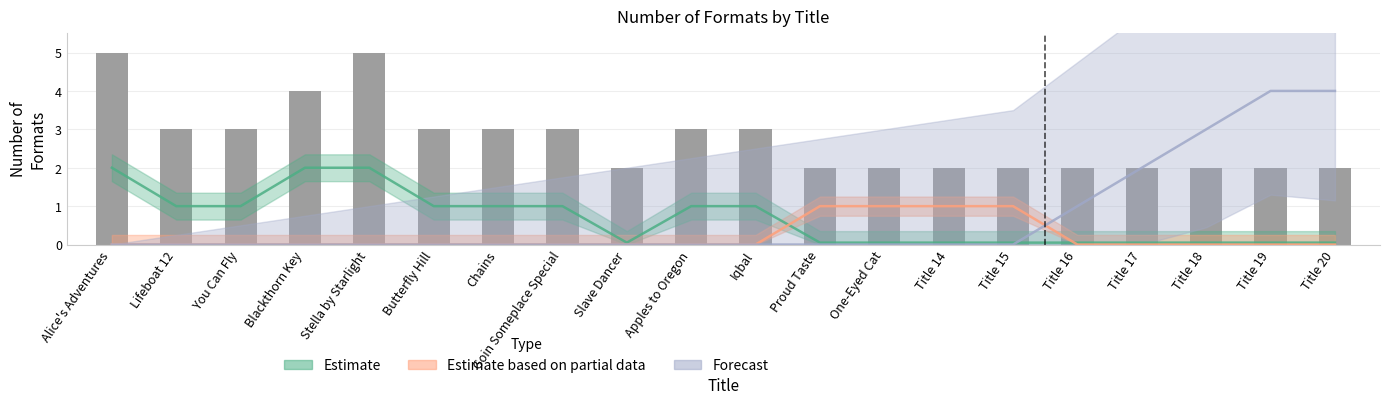

What is the value of the 6th bar from the left?

3